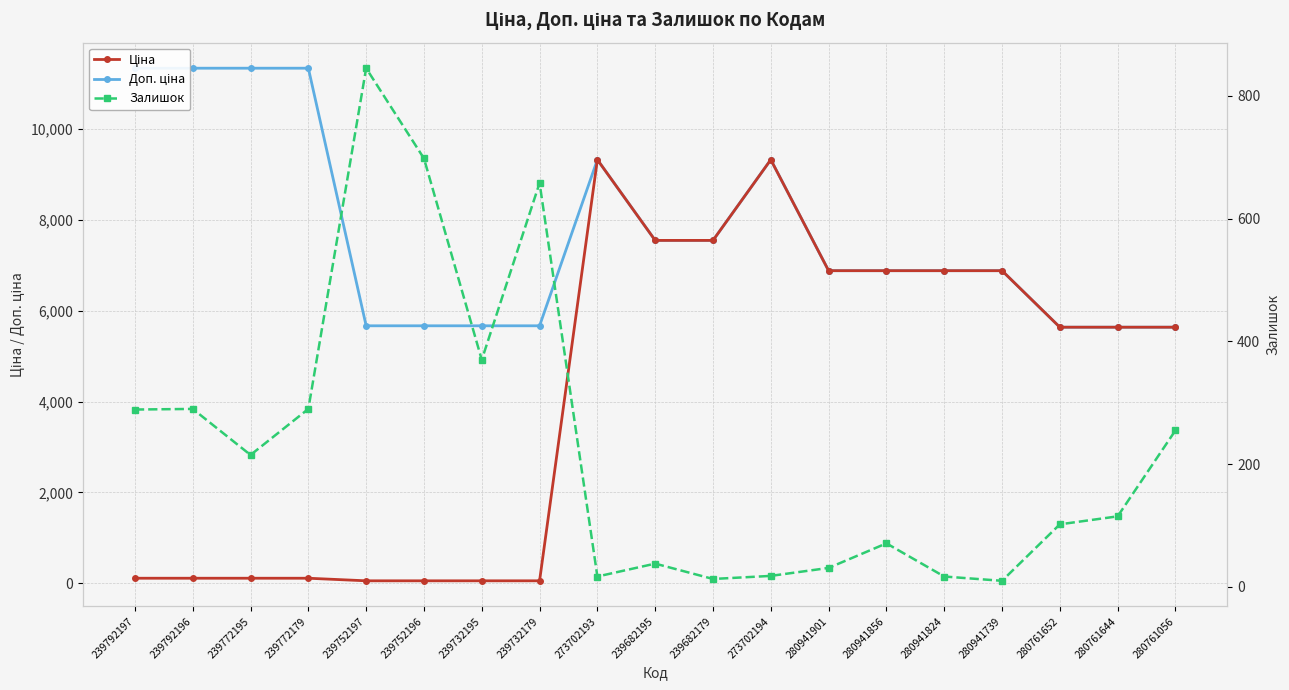

In Залишок, how many points are lower than both neighbors (excluding endpoints)?

5